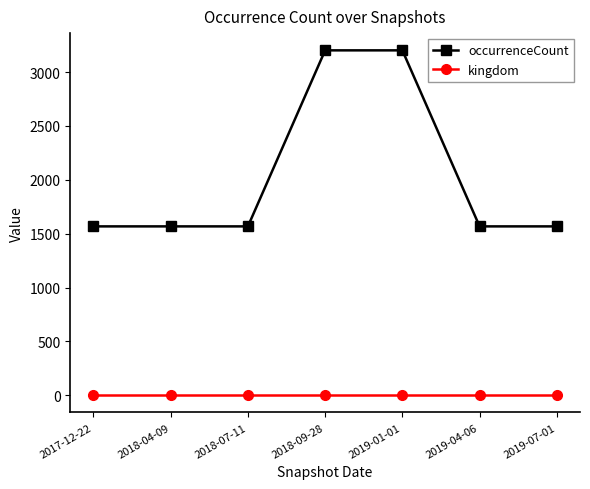

At how many categories does at least one series exceed 1114?

7